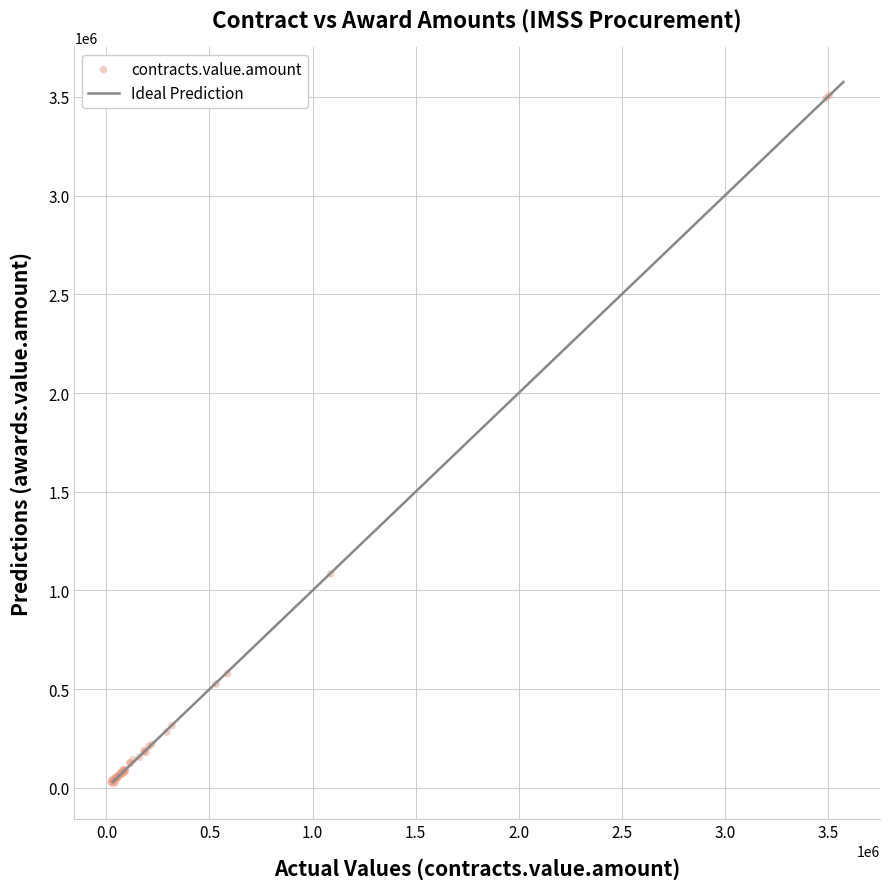

What Y value in the scatter plot is closest to 1765060?

1084163.9